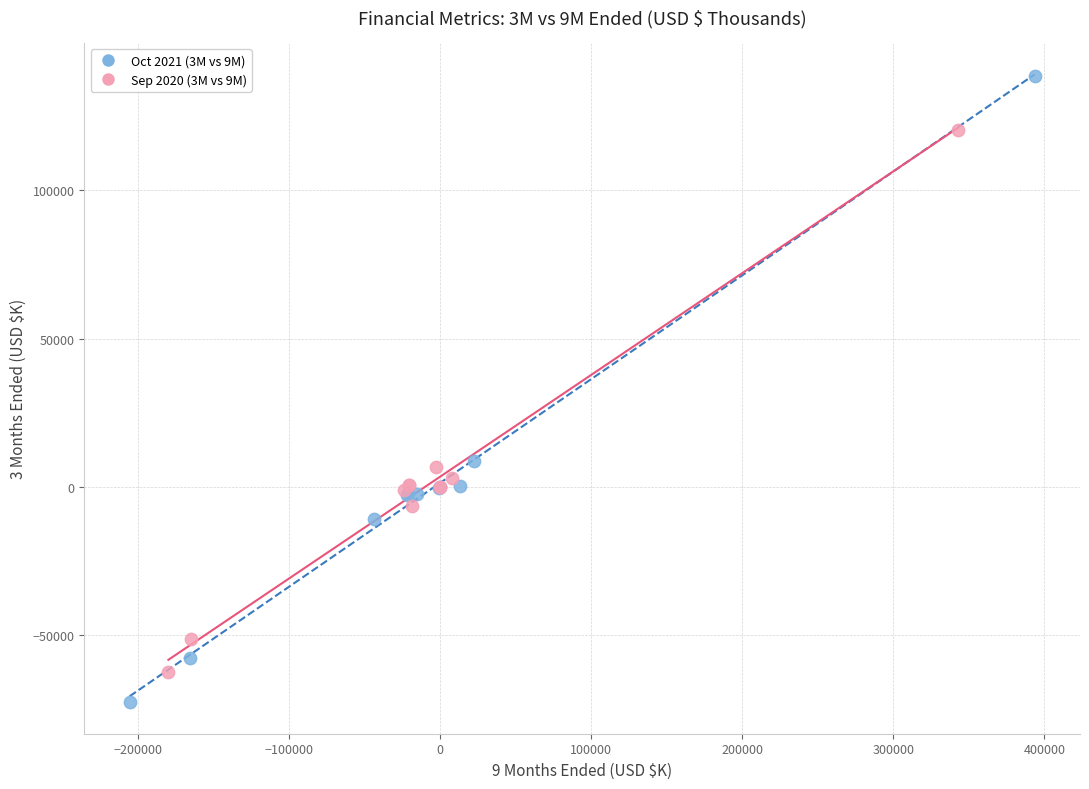

Which series contains the lowest Y value?

Oct 2021 (3M vs 9M)